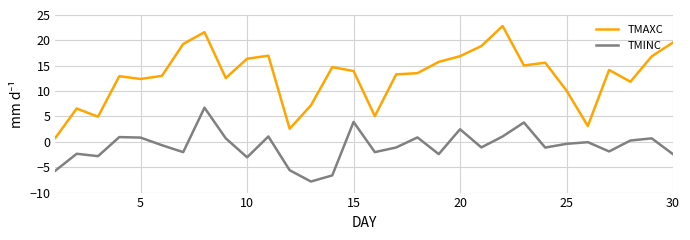

Which series has the widest spread of values?

TMAXC